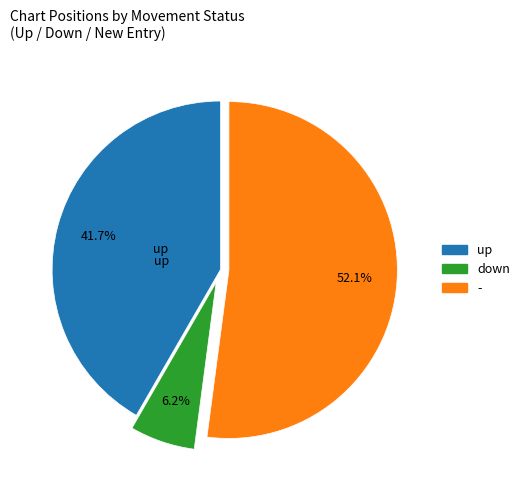

To the nearest percent, what is the combined percentage of up and -?

94%